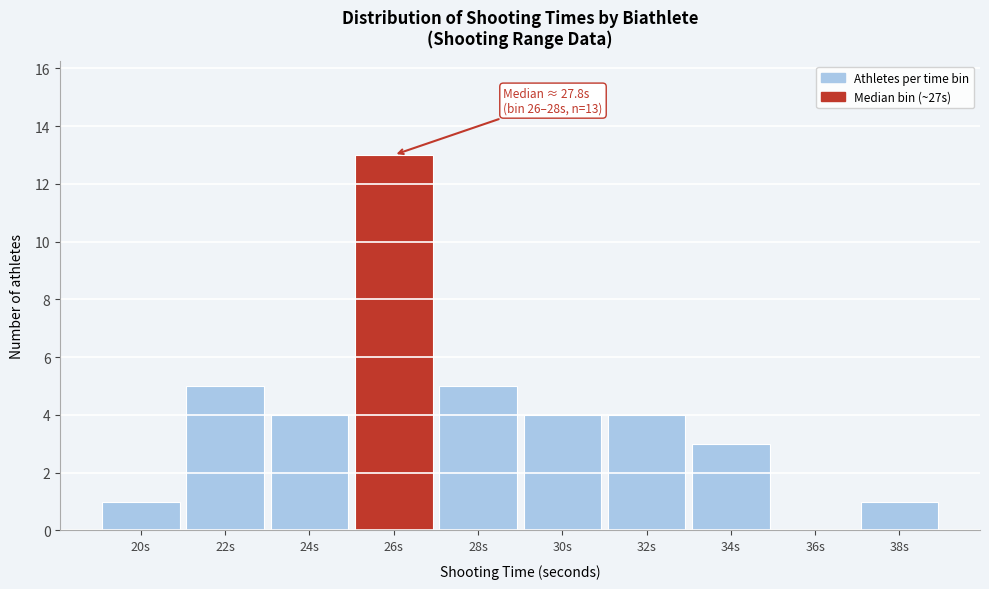

Reading left to right, what are all the values shown in this chart?

20s=1	22s=5	24s=4	26s=13	28s=5	30s=4	32s=4	34s=3	36s=0	38s=1